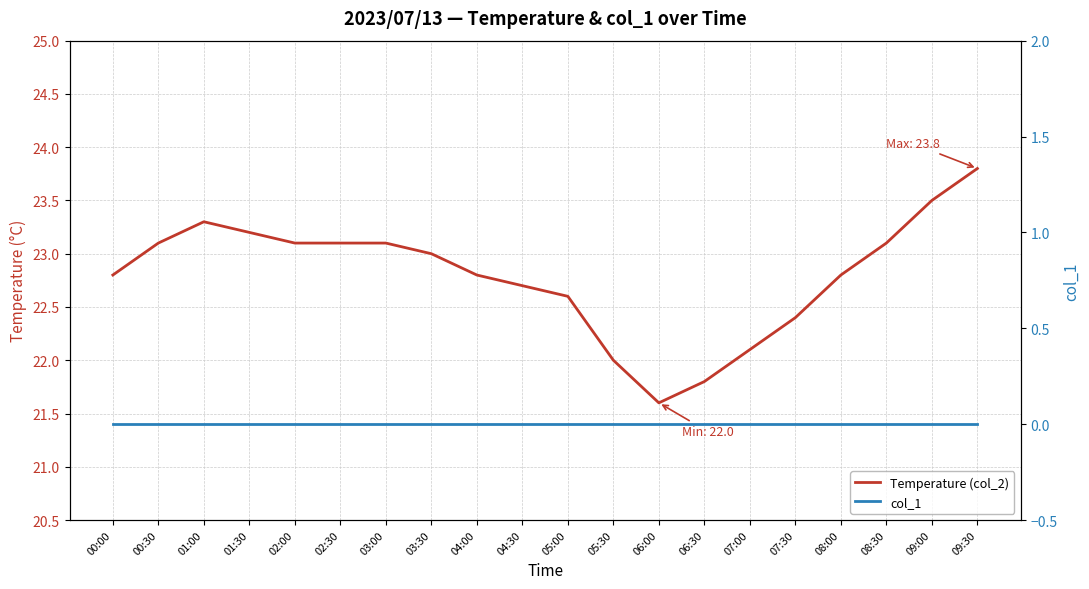

In Temperature (col_2), how many points are lower than both neighbors (excluding endpoints)?

1